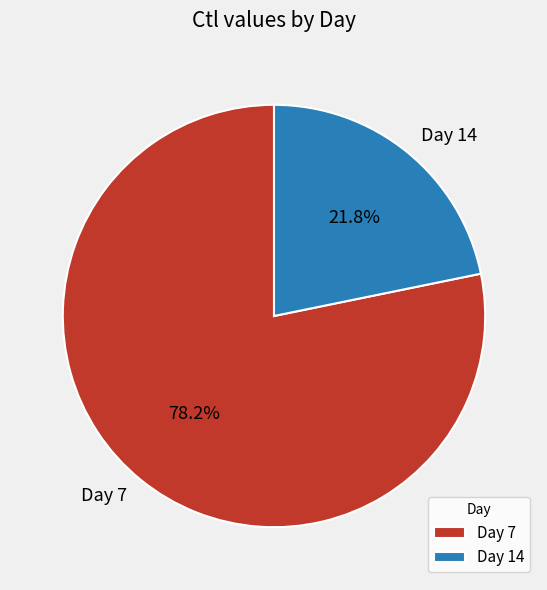

What is the largest slice in the pie chart?

Day 7